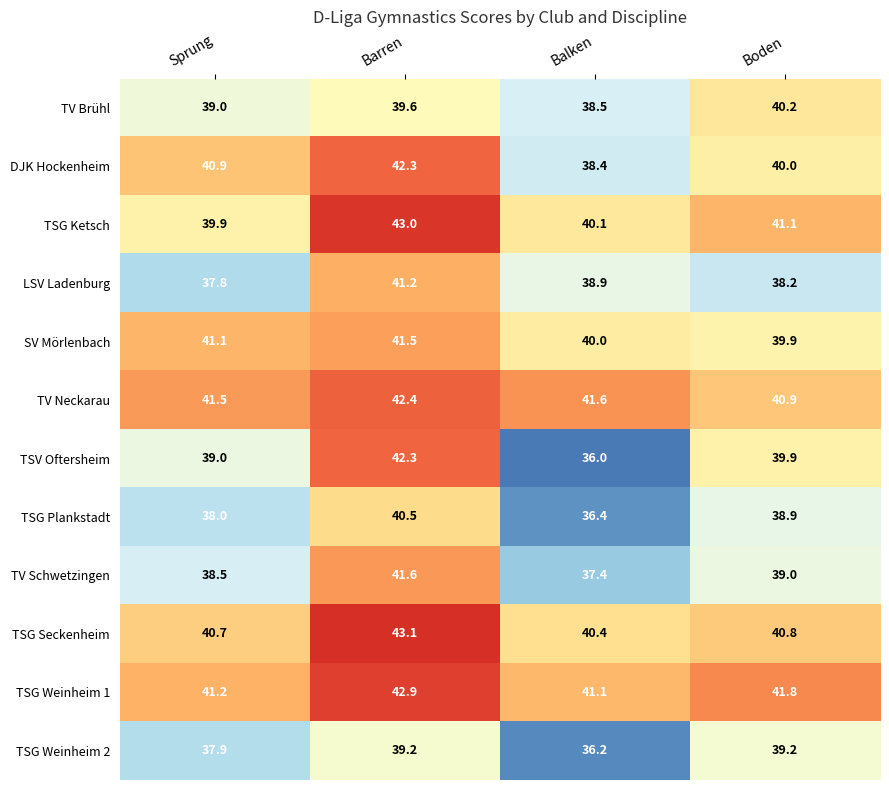

What is the greatest value displayed?

43.1